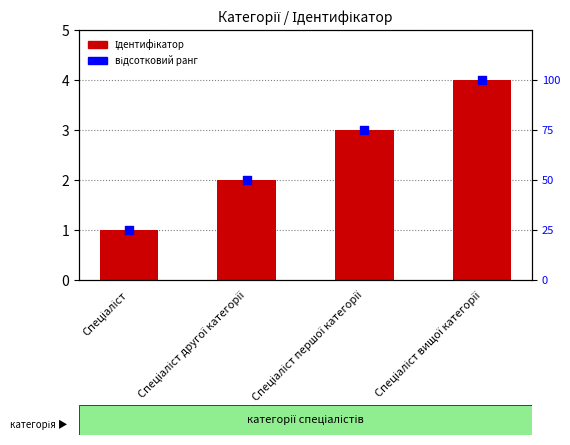

What is the total value across all series at Спеціаліст?

26